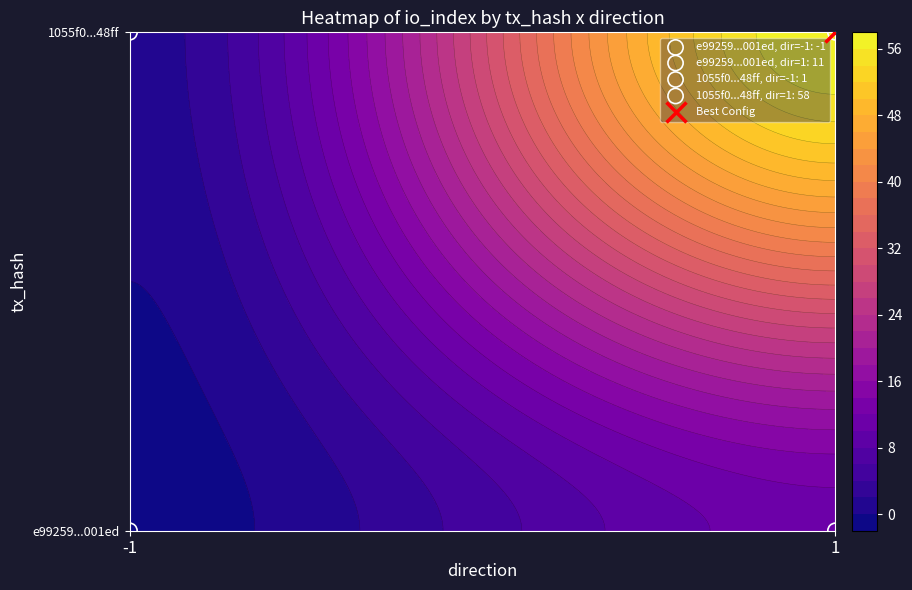

How many 1055f070e22bb0412d558f3bc6693579d4448ff values are between 1 and 58?

2